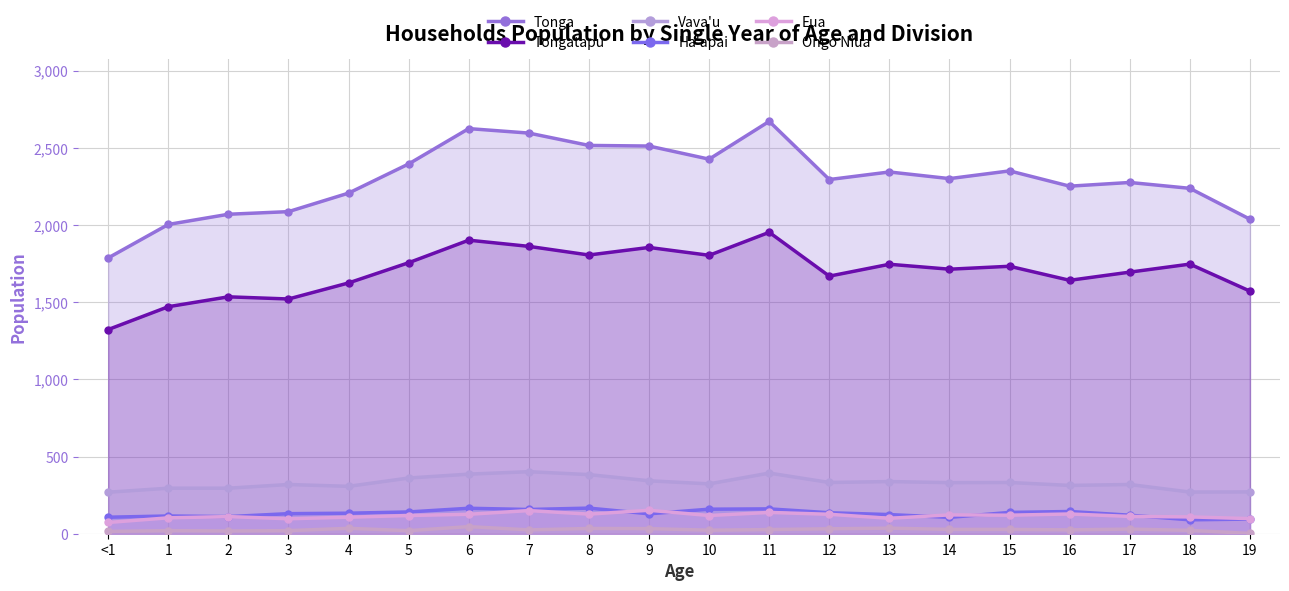

What is the label of the 16th point from the left?

15